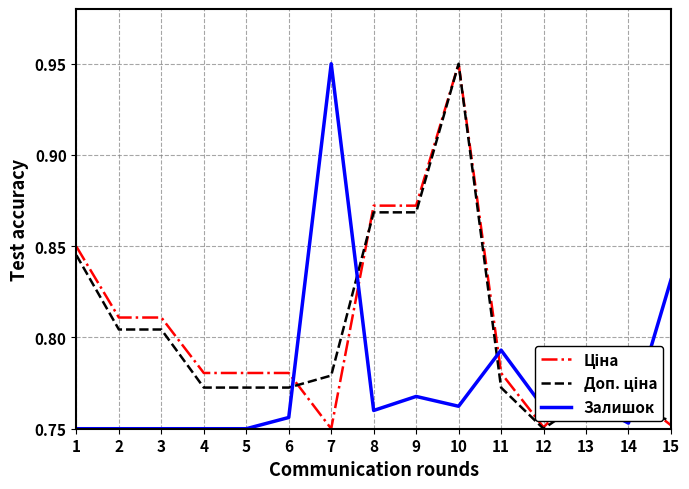

At which category is the sum across all series the highest?

10